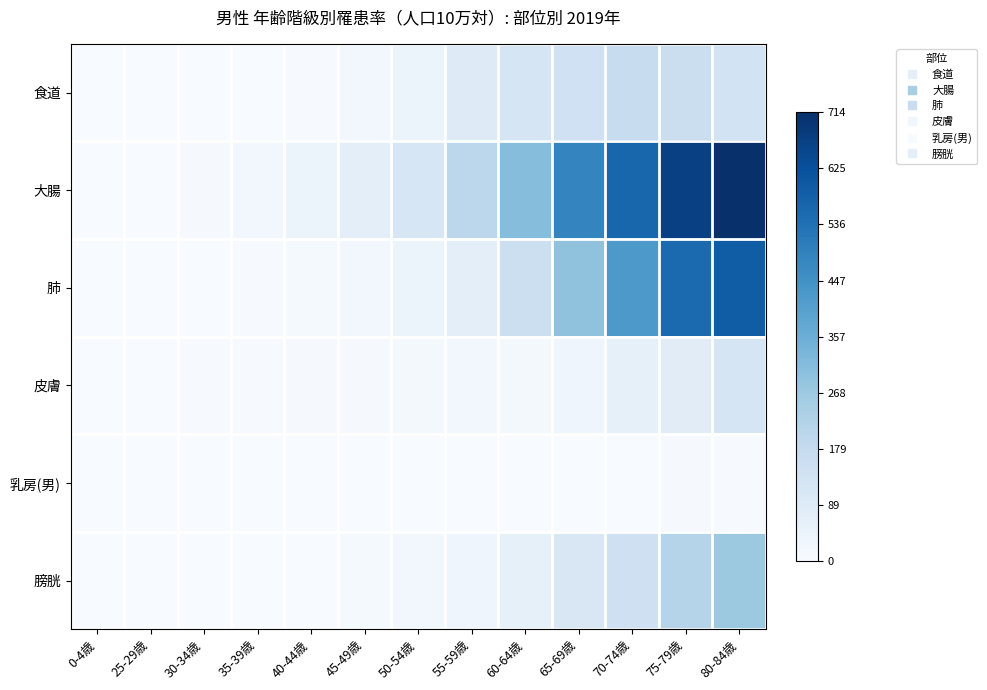

Reading left to right, what are all the values shown in this chart?

食道: 0-4歳=0.0	25-29歳=0.0	30-34歳=0.0	35-39歳=0.0	40-44歳=0.0	45-49歳=0.0	50-54歳=0.1	55-59歳=0.1	60-64歳=0.2	65-69歳=0.2	70-74歳=0.2	75-79歳=0.2	80-84歳=0.2
大腸: 0-4歳=0.0	25-29歳=0.0	30-34歳=0.0	35-39歳=0.0	40-44歳=0.1	45-49歳=0.1	50-54歳=0.2	55-59歳=0.3	60-64歳=0.4	65-69歳=0.7	70-74歳=0.8	75-79歳=0.9	80-84歳=1.0
肺: 0-4歳=0.0	25-29歳=0.0	30-34歳=0.0	35-39歳=0.0	40-44歳=0.0	45-49歳=0.0	50-54歳=0.1	55-59歳=0.1	60-64歳=0.2	65-69歳=0.4	70-74歳=0.6	75-79歳=0.8	80-84歳=0.8
皮膚: 0-4歳=0.0	25-29歳=0.0	30-34歳=0.0	35-39歳=0.0	40-44歳=0.0	45-49歳=0.0	50-54歳=0.0	55-59歳=0.0	60-64歳=0.0	65-69歳=0.0	70-74歳=0.1	75-79歳=0.1	80-84歳=0.2
乳房(男): 0-4歳=0.0	25-29歳=0.0	30-34歳=0.0	35-39歳=0.0	40-44歳=0.0	45-49歳=0.0	50-54歳=0.0	55-59歳=0.0	60-64歳=0.0	65-69歳=0.0	70-74歳=0.0	75-79歳=0.0	80-84歳=0.0
膀胱: 0-4歳=0.0	25-29歳=0.0	30-34歳=0.0	35-39歳=0.0	40-44歳=0.0	45-49歳=0.0	50-54歳=0.0	55-59歳=0.0	60-64歳=0.1	65-69歳=0.2	70-74歳=0.2	75-79歳=0.3	80-84歳=0.4